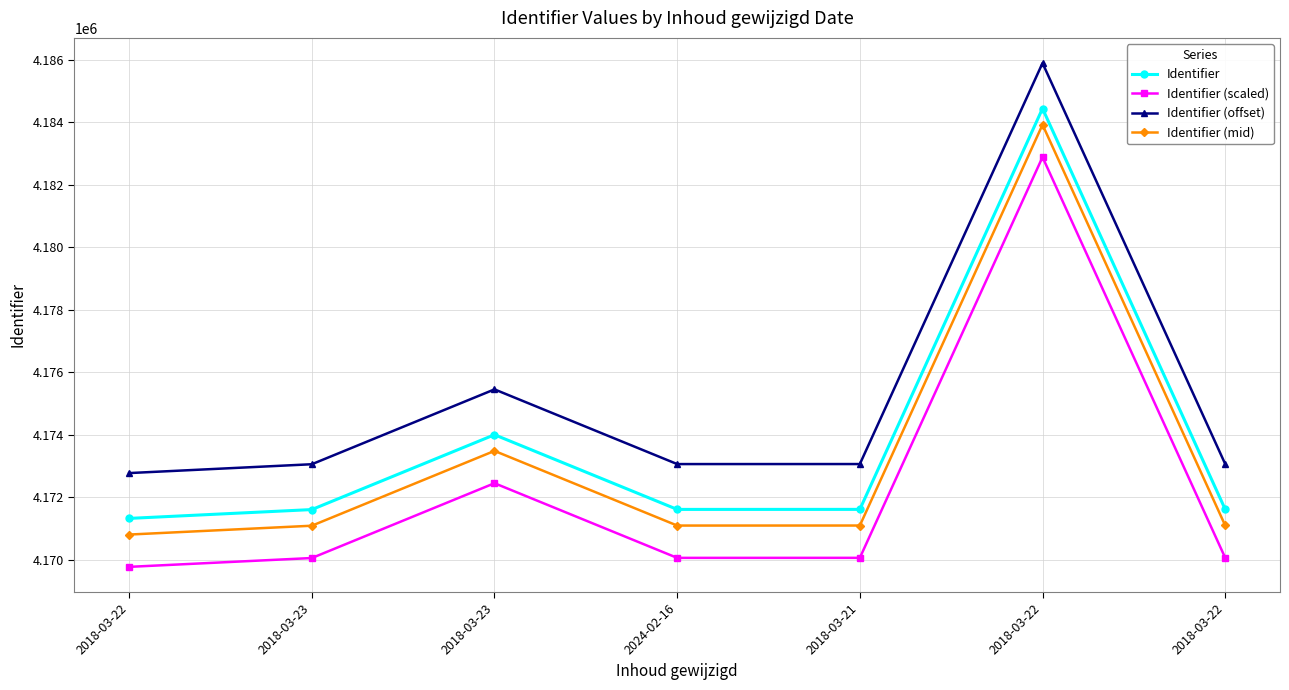

How many interior local valleys does the Identifier (scaled) series have?

1